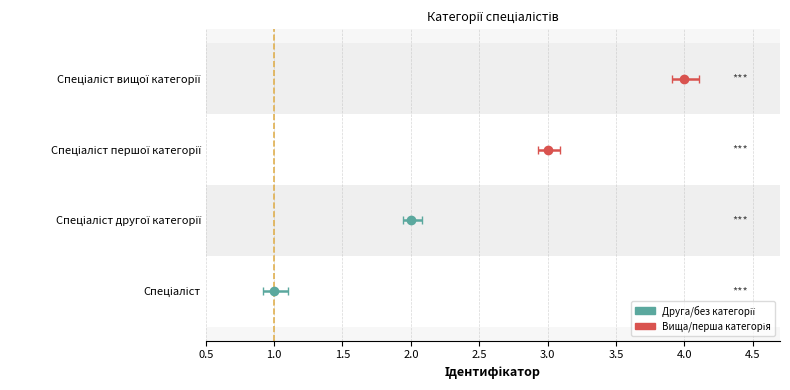

What is the difference between the values at Спеціаліст першої категорії and Спеціаліст другої категорії?

1